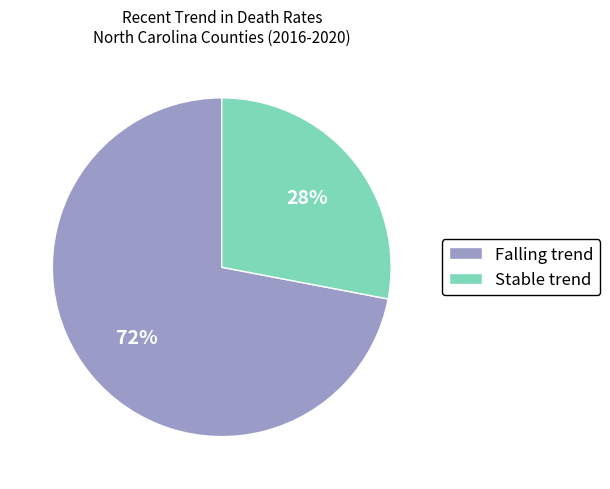

To the nearest percent, what is the difference between the Stable and Falling slice percentages?

44%